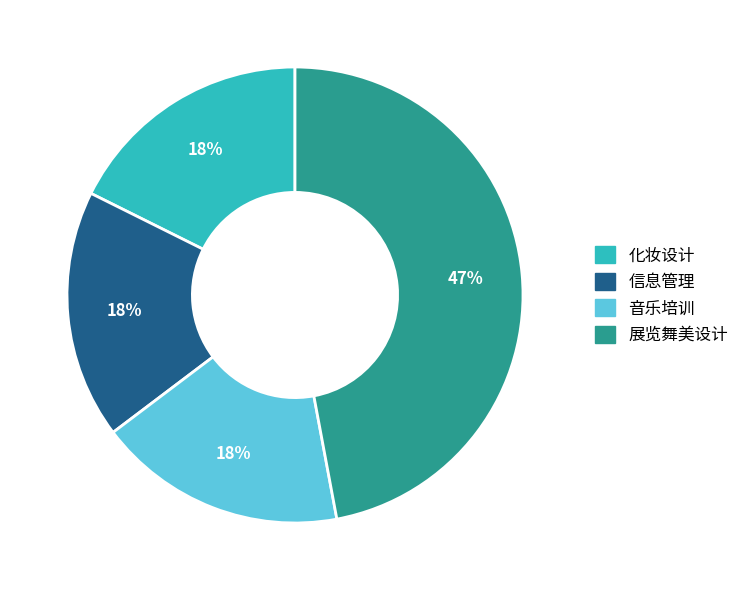

What is the ratio of the value at 化妆设计 to the value at 音乐培训?

1.0